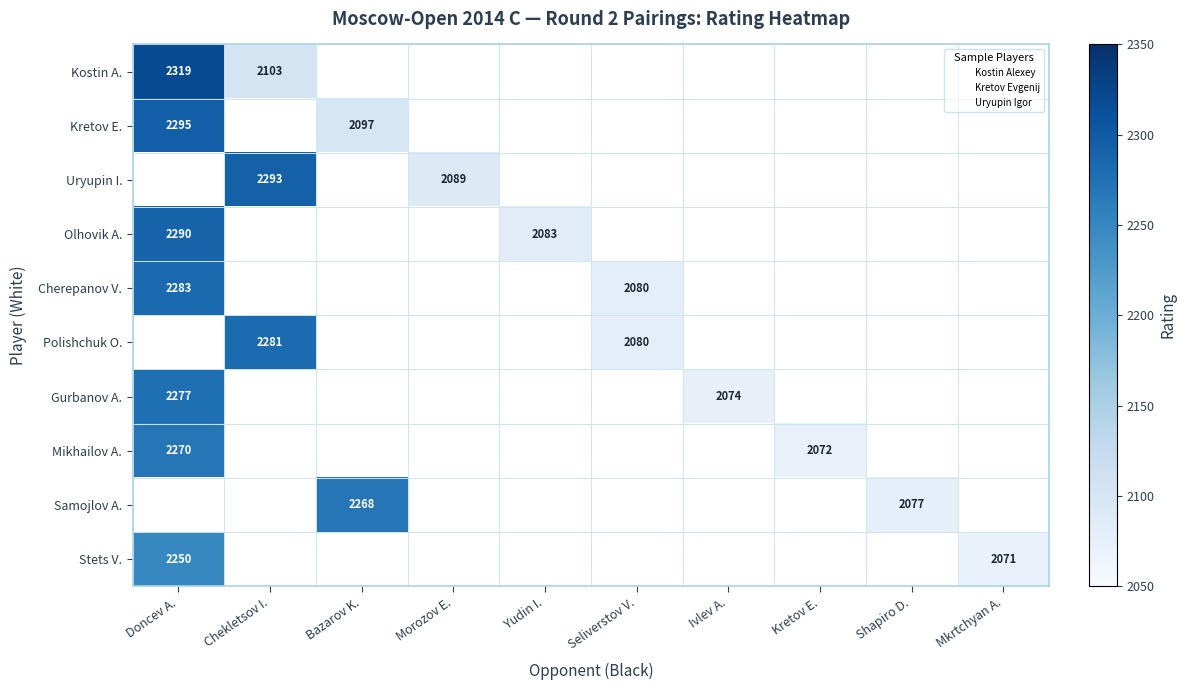

At how many categories does at least one series exceed 2091?

3